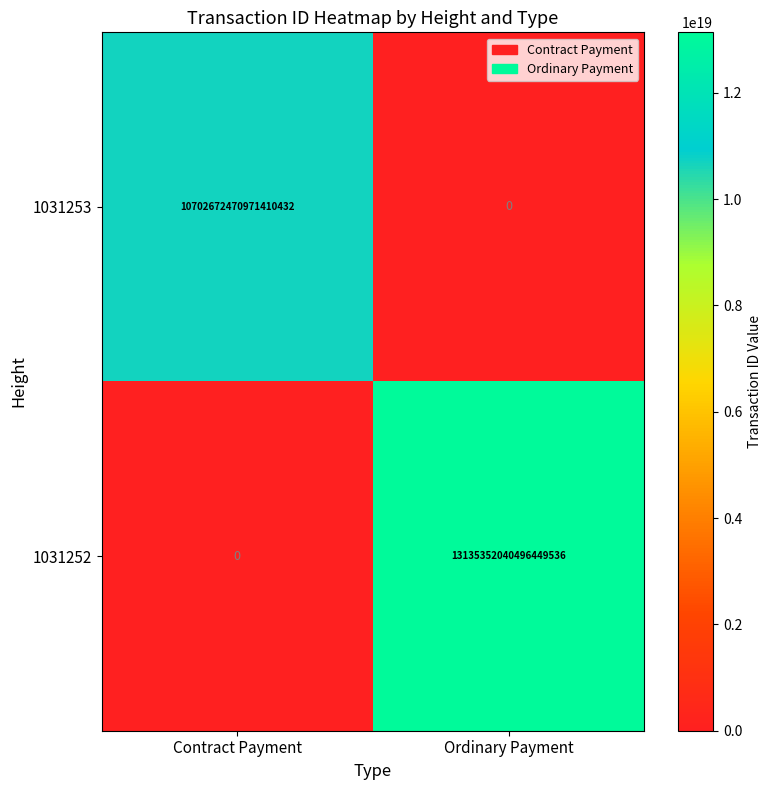

How many data points in 1031252 are less than 13135352040496449536?

1